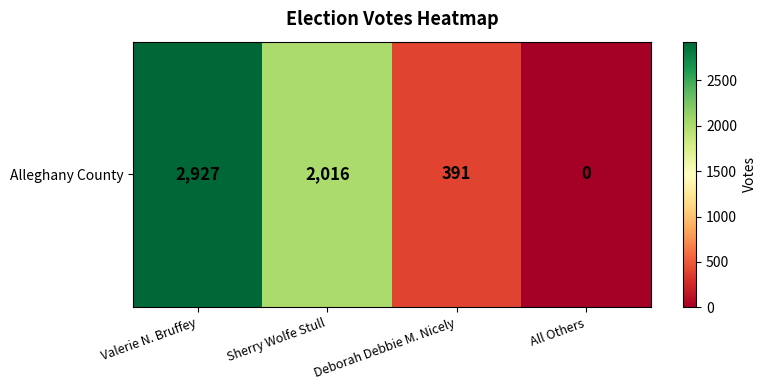

What is the maximum value shown in the chart?

2927